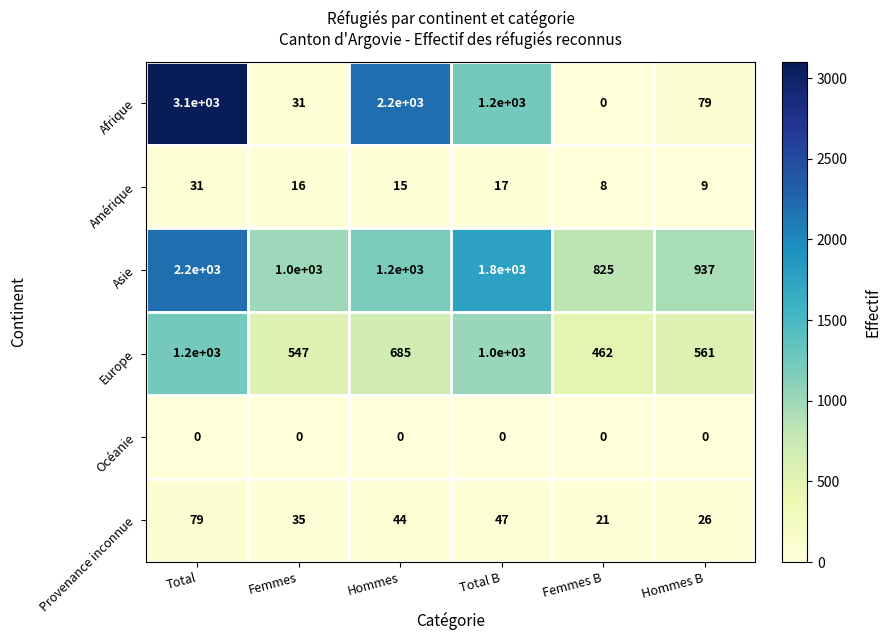

What is the maximum value shown in the chart?

3100